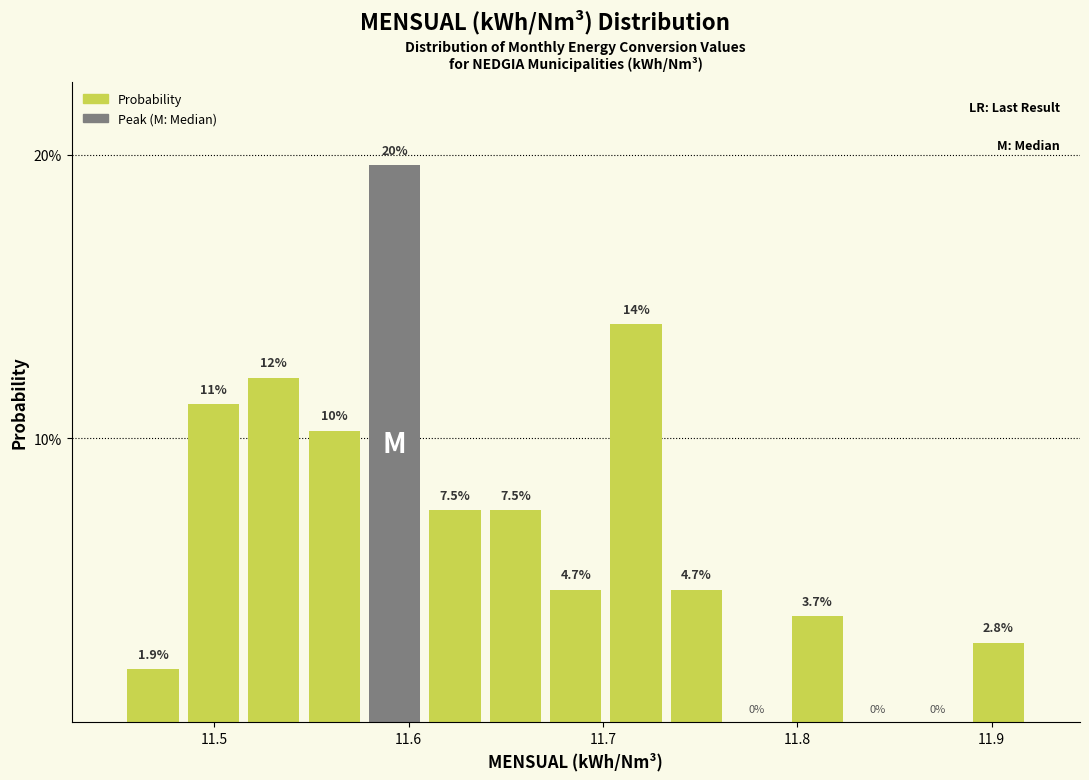

Read against the x-axis, roughly where is the centre of the tallest bar?

11.59